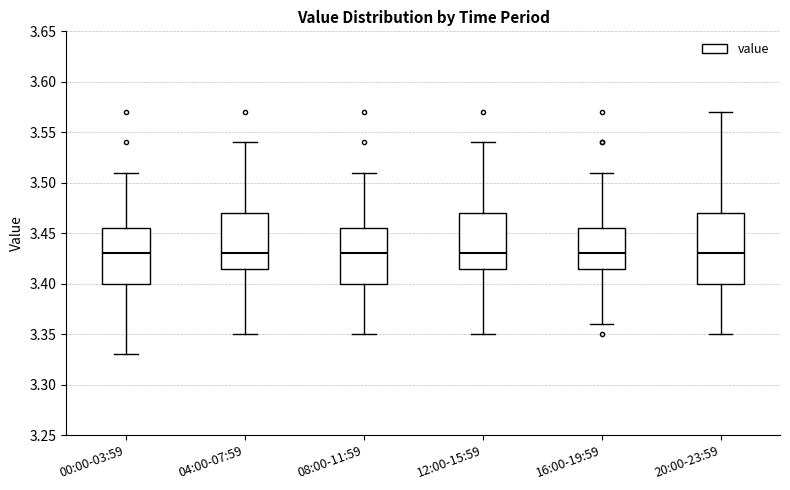

Where does the median line of the box for 00:00-03:59 sit on the y-axis? The values are not printed on the chart, so give them approximately, as read against the axis.

3.430